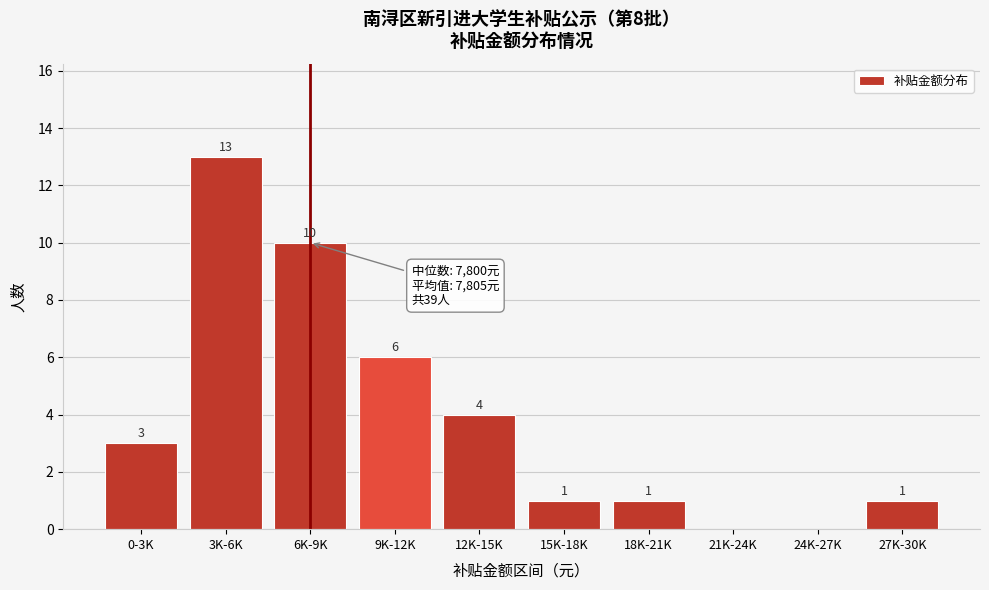

Reading left to right, list all the values displayed in this chart.

0-3K=3	3K-6K=13	6K-9K=10	9K-12K=6	12K-15K=4	15K-18K=1	18K-21K=1	21K-24K=0	24K-27K=0	27K-30K=1